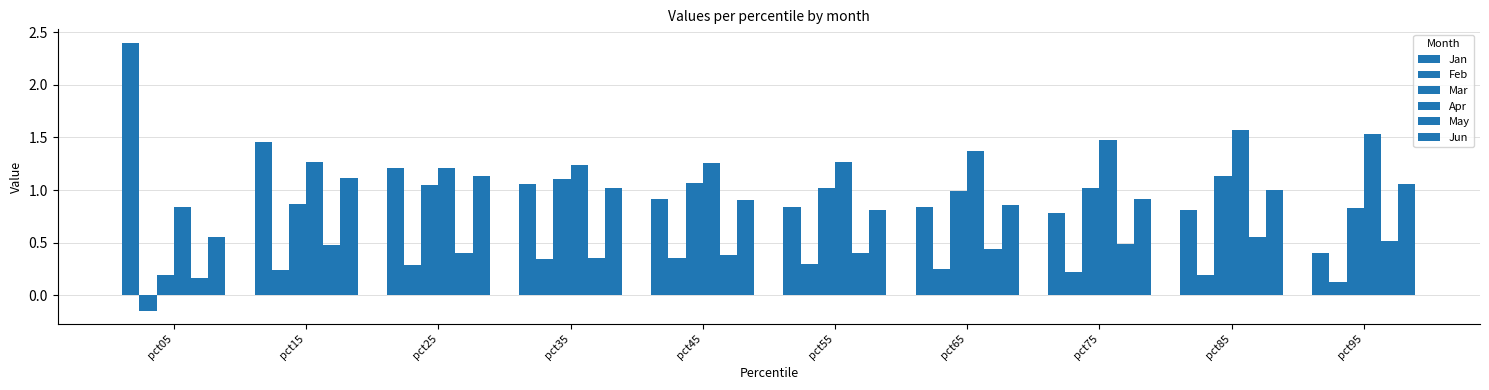

What is the difference between the second highest and second lowest values in the May series?

0.2